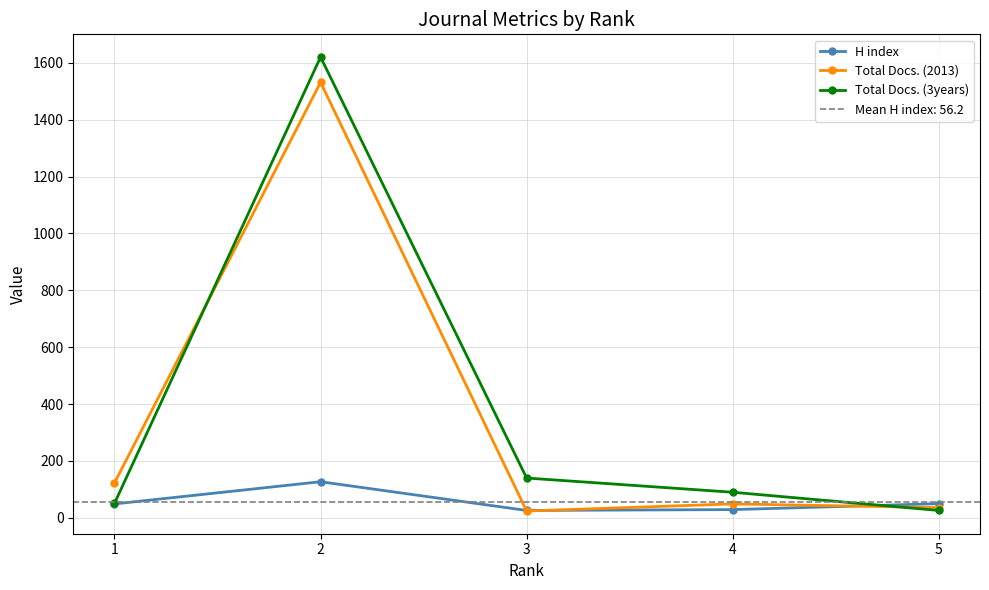

At how many categories does at least one series exceed 1080?

1